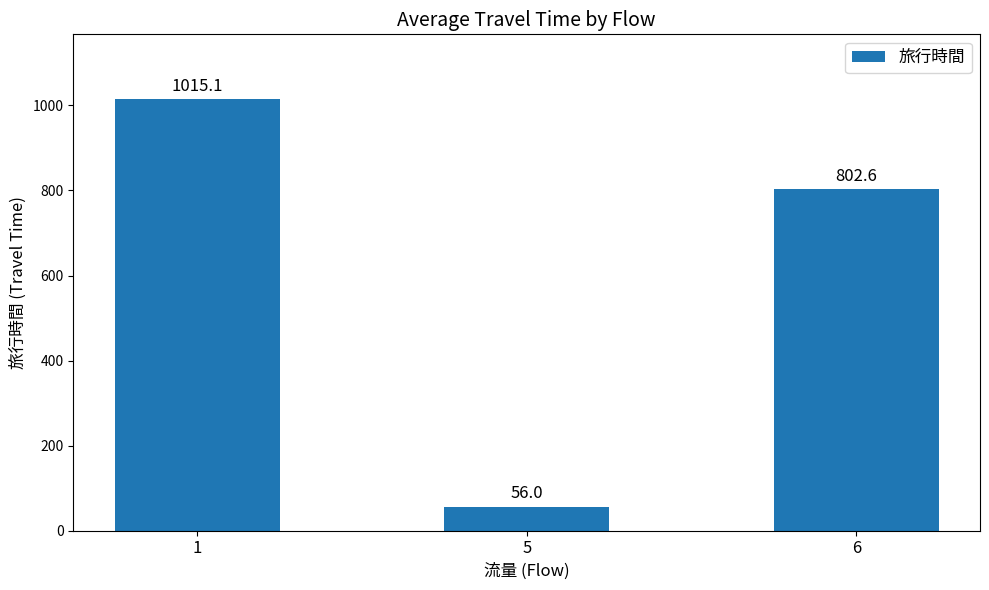

Reading left to right, what are all the values shown in this chart?

1=1015.1	5=56.0	6=802.6